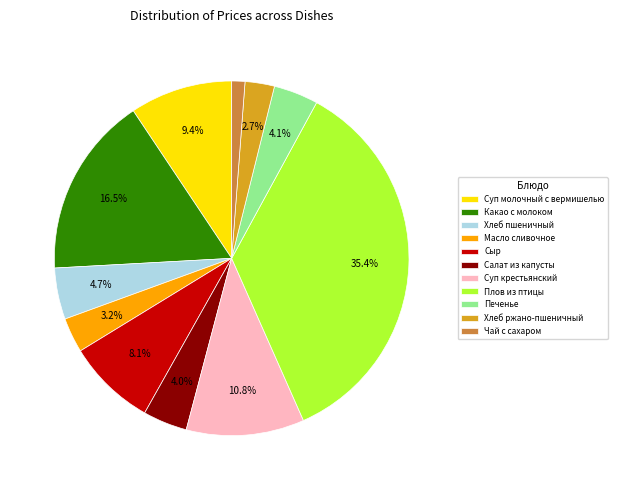

How many slices are in this pie chart?

11